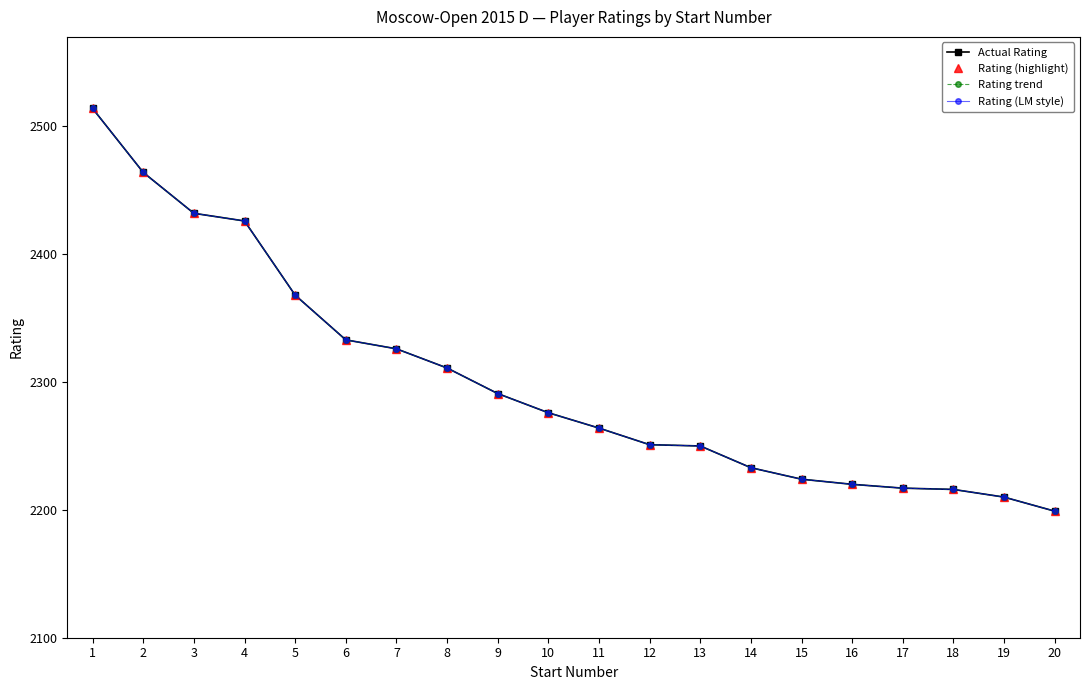

At which category is the sum across all series the highest?

1